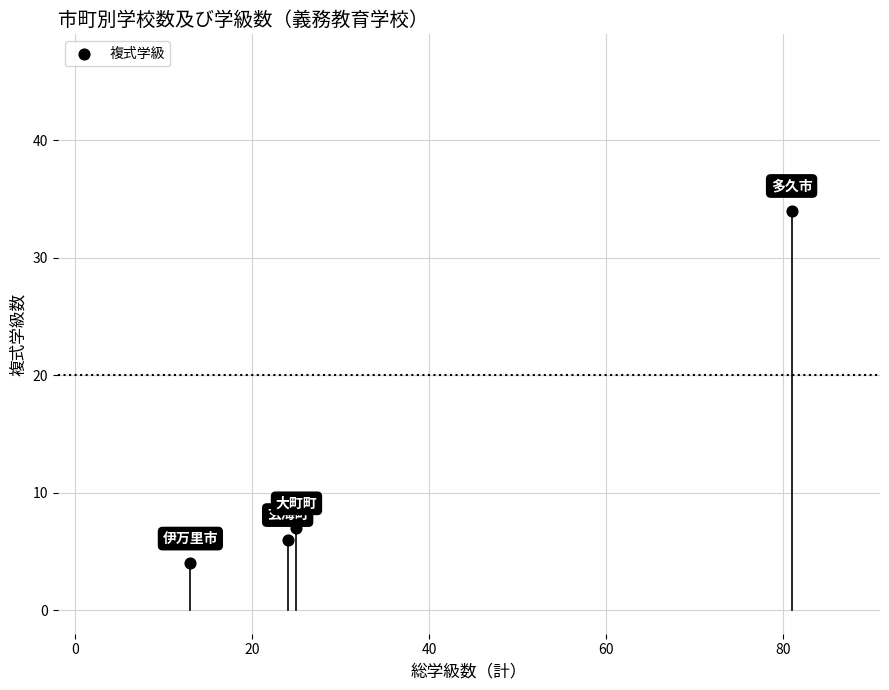

What Y value in the scatter plot is closest to 19?

7